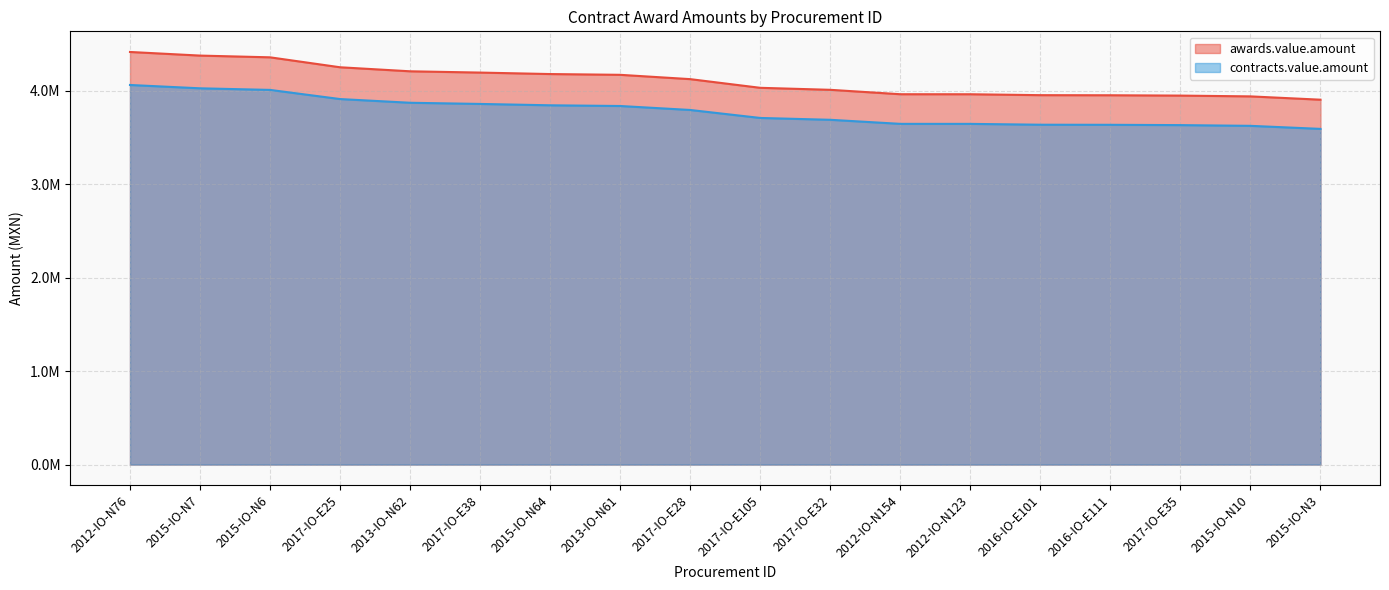

Reading left to right, list all the values displayed in this chart.

awards.value.amount: 2012-IO-N76=4417750.6	2015-IO-N7=4379003.2	2015-IO-N6=4360419.4	2017-IO-E25=4253922.1	2013-IO-N62=4210807.2	2017-IO-E38=4197077.0	2015-IO-N64=4181308.2	2013-IO-N61=4173077.6	2017-IO-E28=4126874.8	2017-IO-E105=4033962.0	2017-IO-E32=4012529.4	2012-IO-N154=3965322.7	2012-IO-N123=3965050.5	2016-IO-E101=3955291.8	2016-IO-E111=3954267.8	2017-IO-E35=3950675.6	2015-IO-N10=3942200.5	2015-IO-N3=3906751.8
contracts.value.amount: 2012-IO-N76=4064330.5	2015-IO-N7=4028683.0	2015-IO-N6=4011585.8	2017-IO-E25=3913608.3	2013-IO-N62=3873942.6	2017-IO-E38=3861310.8	2015-IO-N64=3846803.6	2013-IO-N61=3839231.4	2017-IO-E28=3796724.8	2017-IO-E105=3711245.0	2017-IO-E32=3691527.0	2012-IO-N154=3648096.9	2012-IO-N123=3647846.4	2016-IO-E101=3638868.5	2016-IO-E111=3637926.3	2017-IO-E35=3634621.5	2015-IO-N10=3626824.5	2015-IO-N3=3594211.7